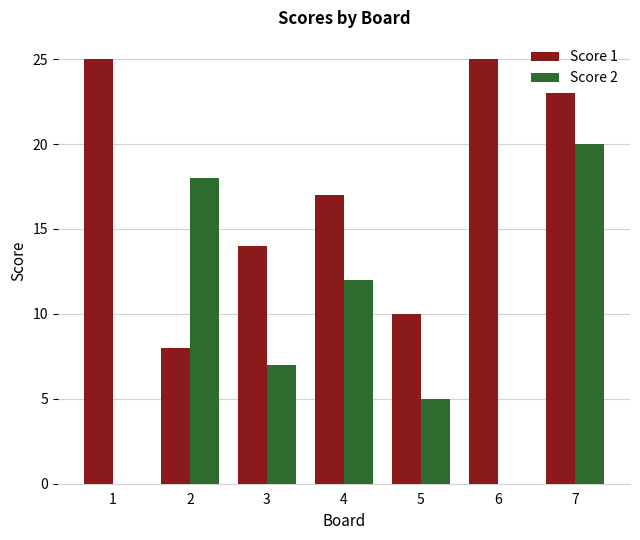

Is it true that Score 1 equals 12 at 6?

False